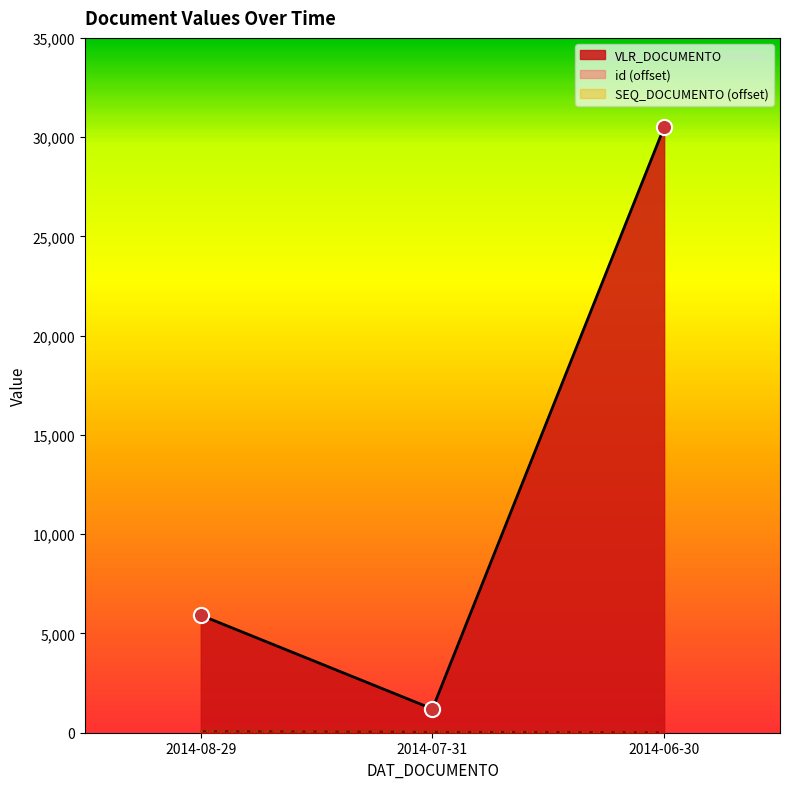

What are all the series names shown in the legend?

VLR_DOCUMENTO, id, SEQ_DOCUMENTO